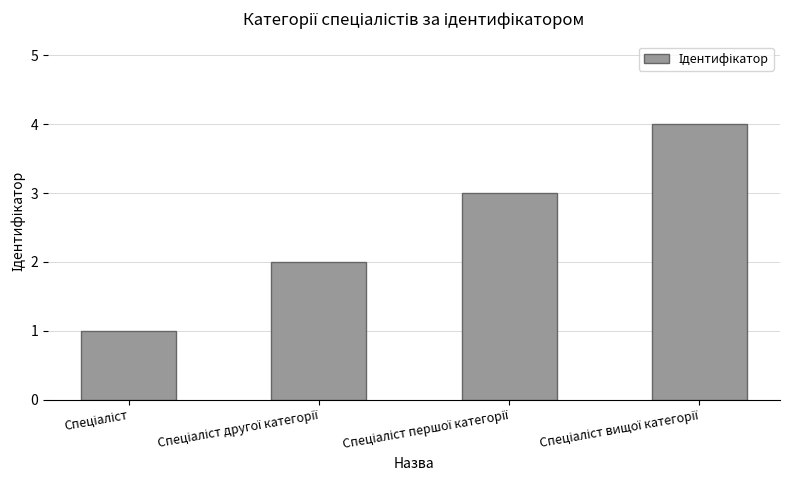

What is the difference between the maximum and minimum values?

3